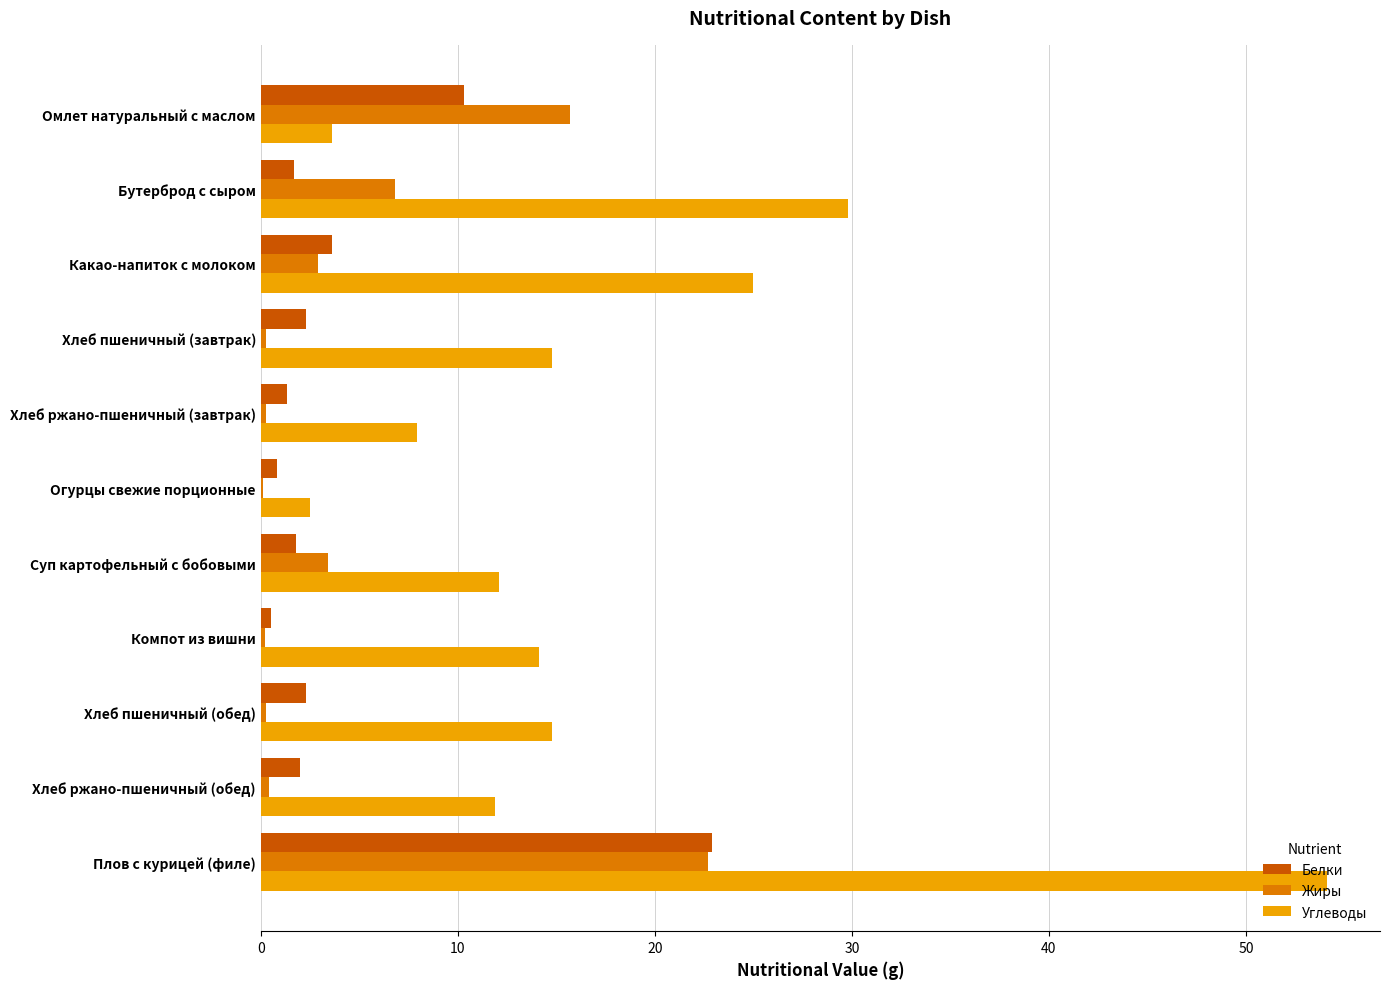

The value of Углеводы at Хлеб ржано-пшеничный (завтрак) is 7.9. True or false?

True